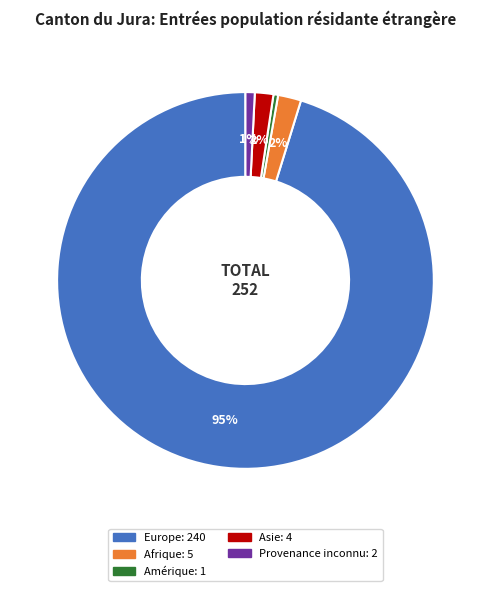

Does any single category account for the majority?

Yes